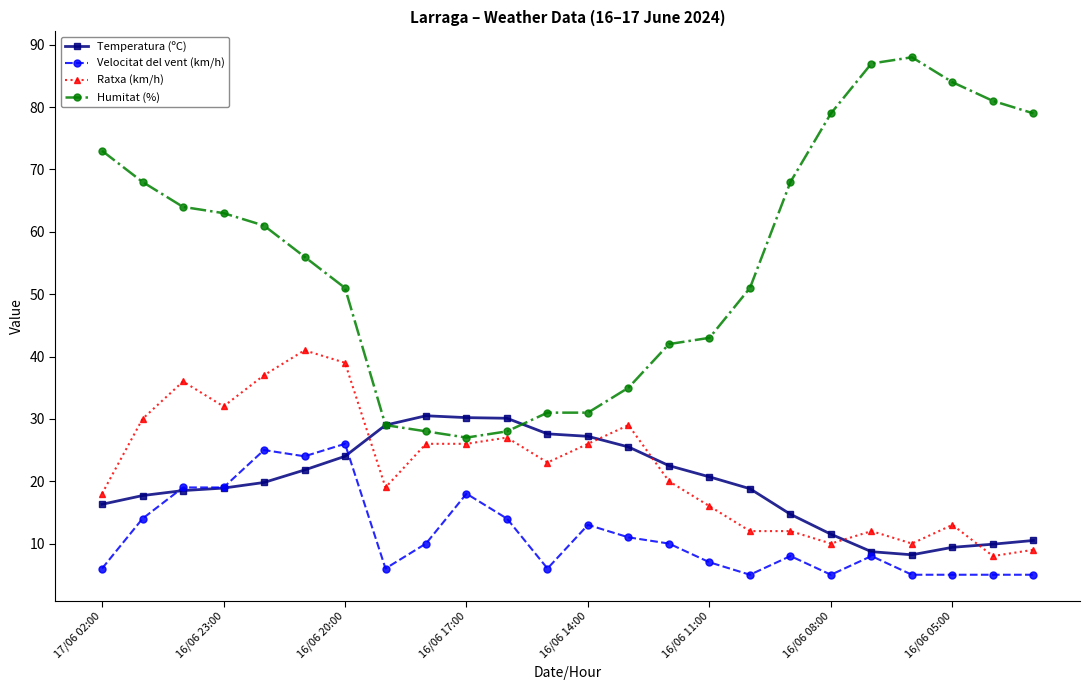

Which series has the largest total across all categories?

Humitat (%)